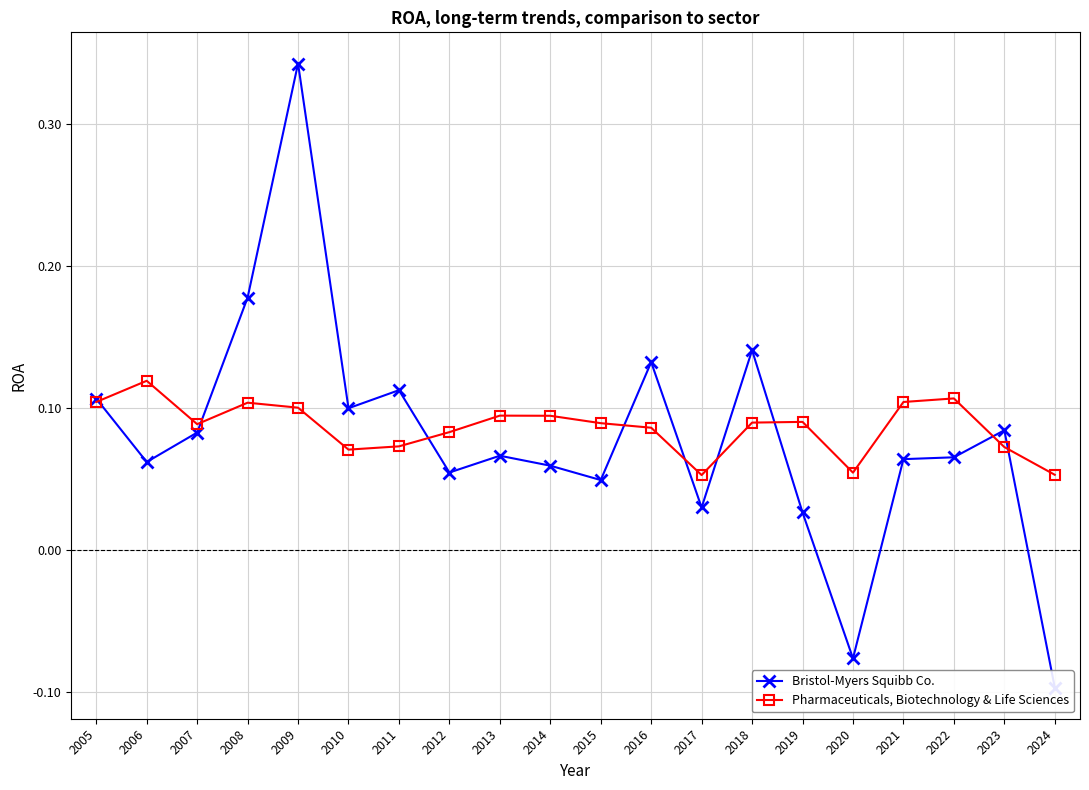

The Pharmaceuticals, Biotechnology & Life Sciences series shows 0.1 at 2020. True or false?

True